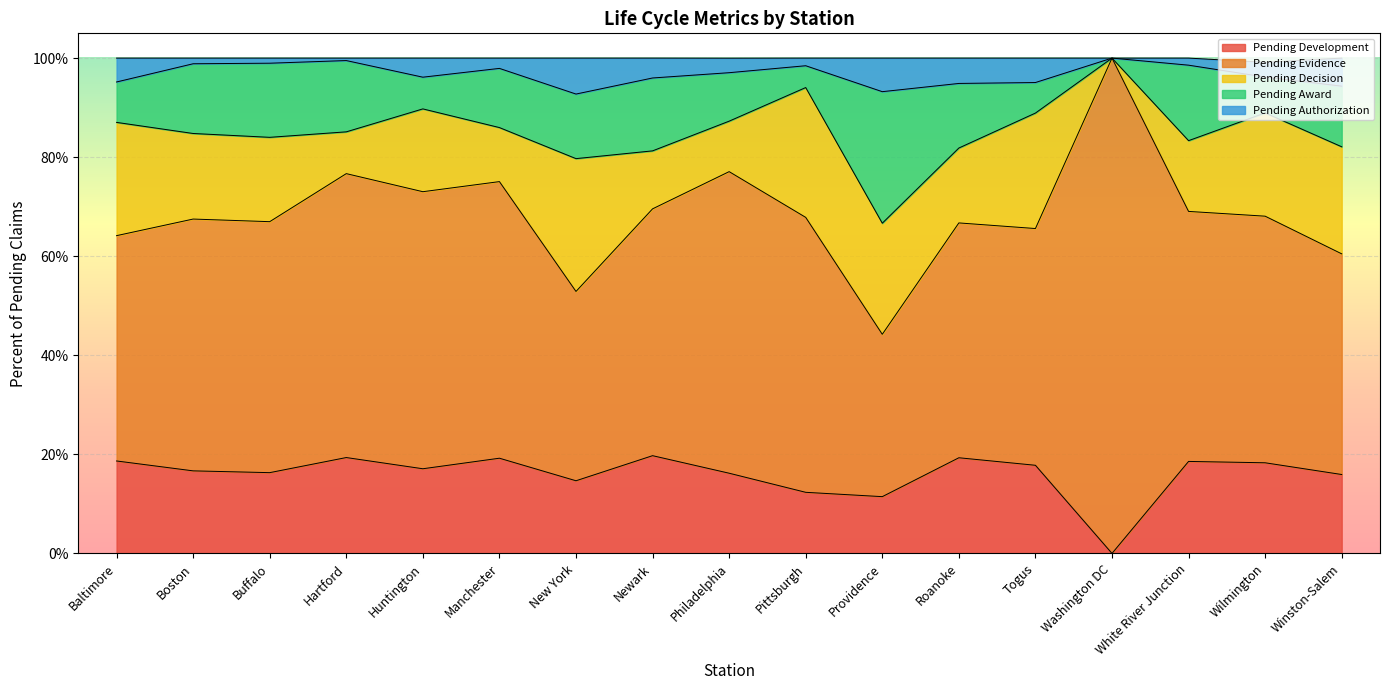

Rank the series at Newark from lowest to highest value.

Pending Authorization, Pending Decision, Pending Award, Pending Development, Pending Evidence